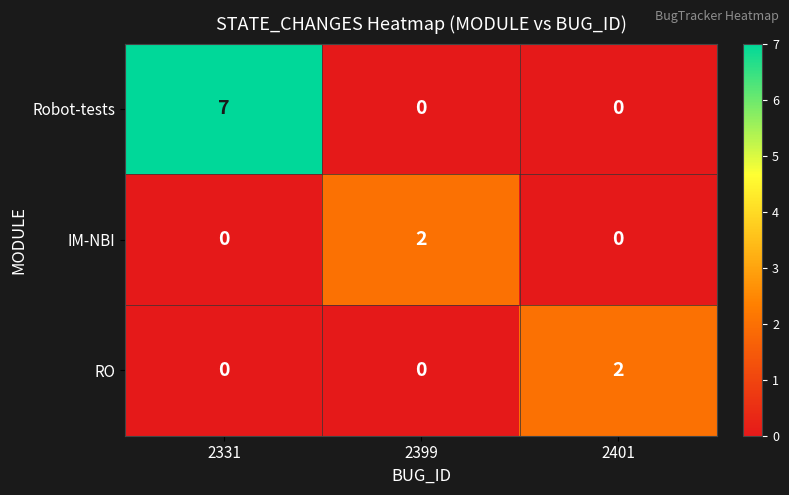

The Robot-tests series shows 7 at 2331. True or false?

True